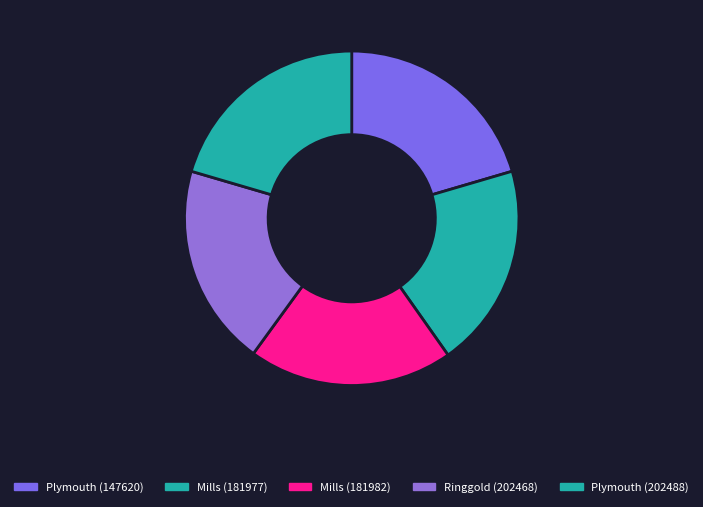

To the nearest percent, what is the difference between the largest and smallest slice percentages?

1%